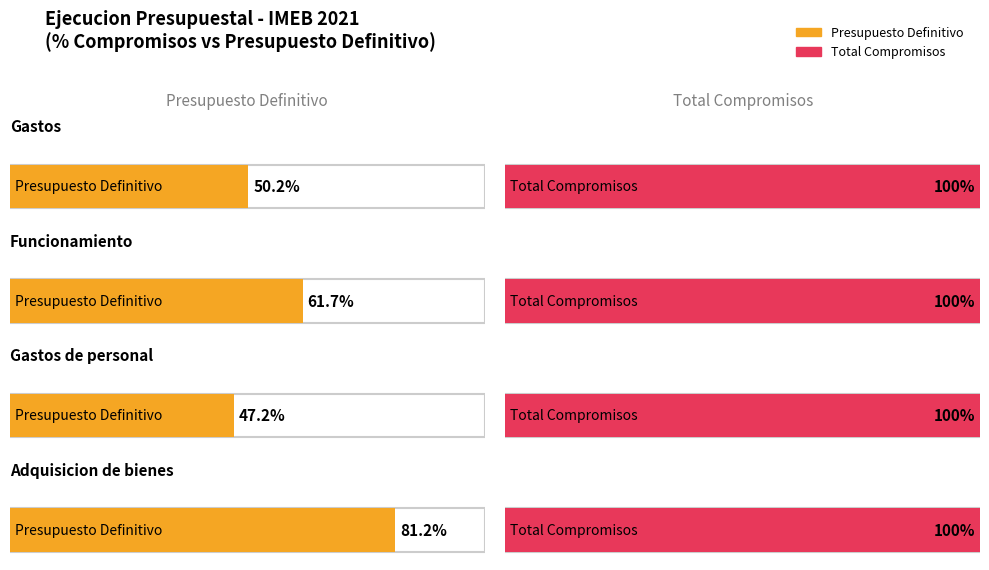

How many data points in Presupuesto Definitivo are above 2544050000?

1